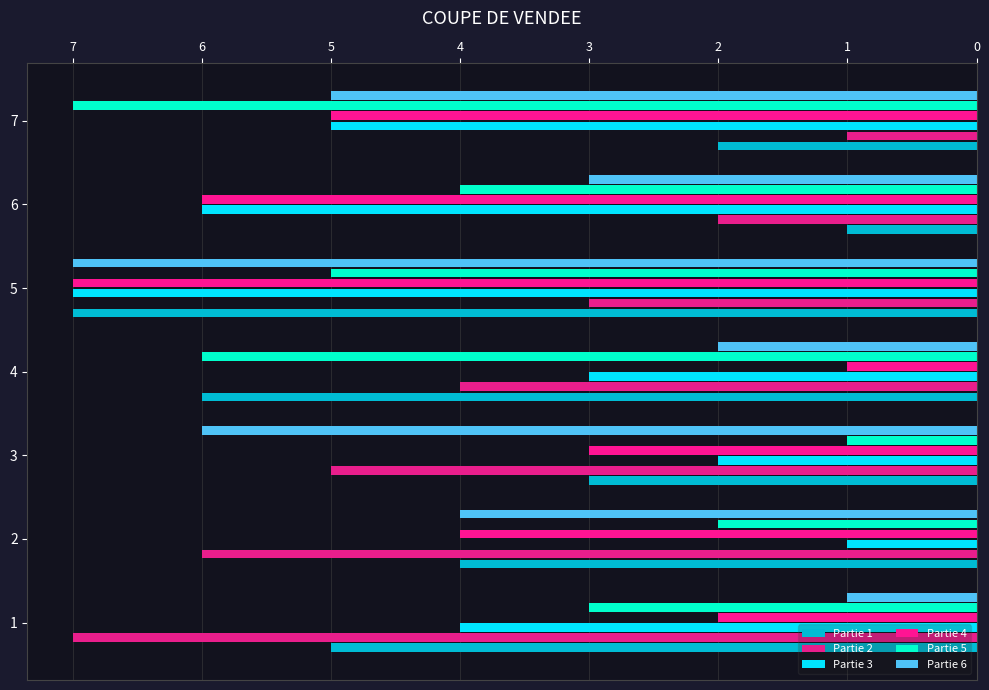

Which series has the largest range (max minus min)?

Partie 1